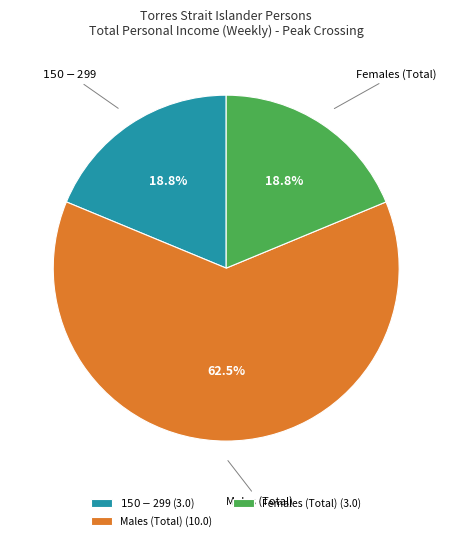

Between Females (Total) and Males (Total), which is larger?

Males (Total)